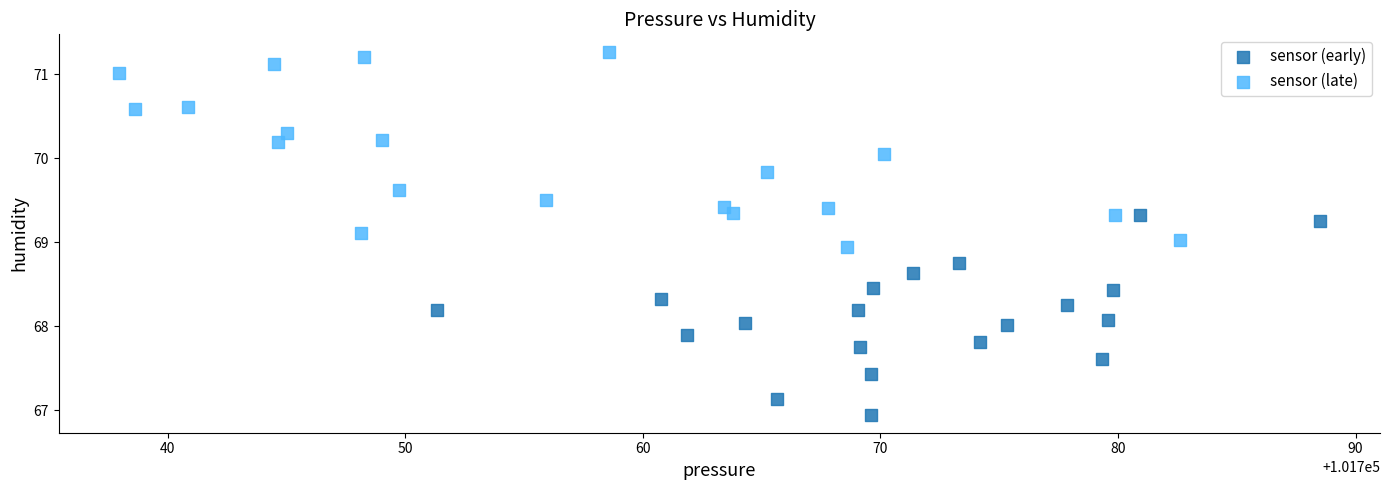

Which series reaches the minimum Y coordinate?

sensor (early)